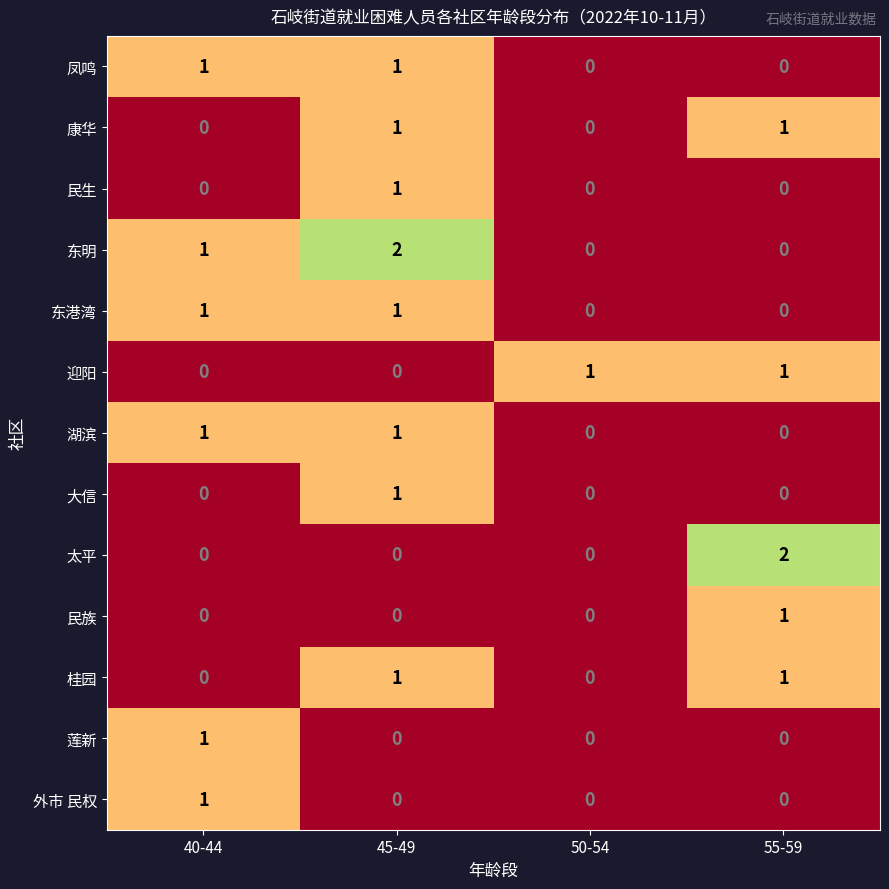

True or false: 桂园 has a value of 0 at 55-59.

False